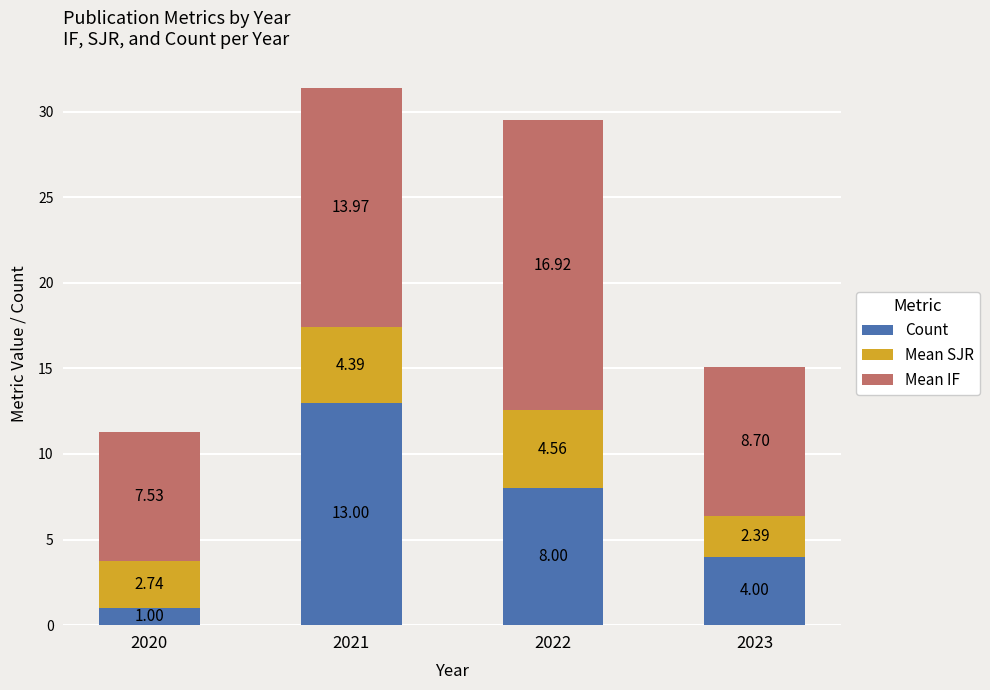

What is the total value across all series at 2021?

31.4